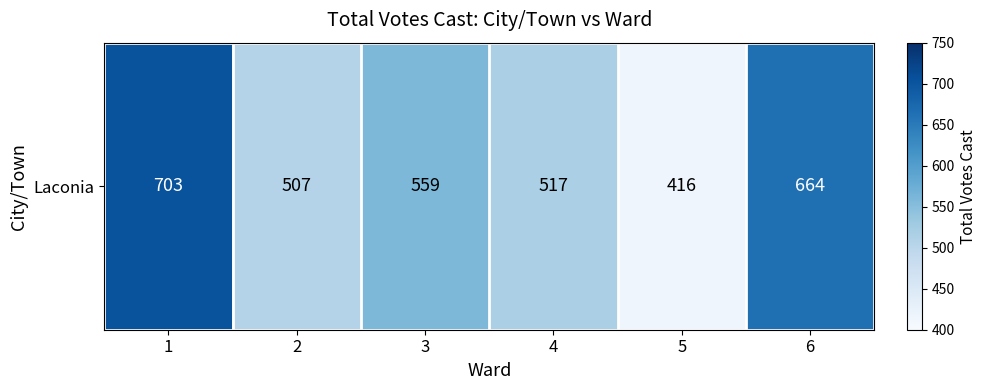

What is the maximum value shown in the chart?

703